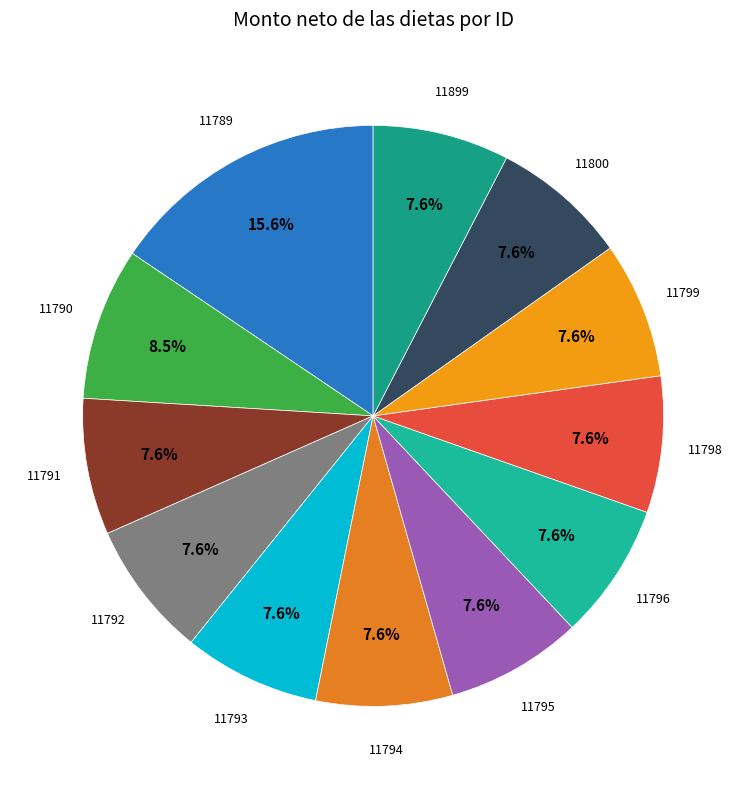

How many segments does this pie chart have?

12